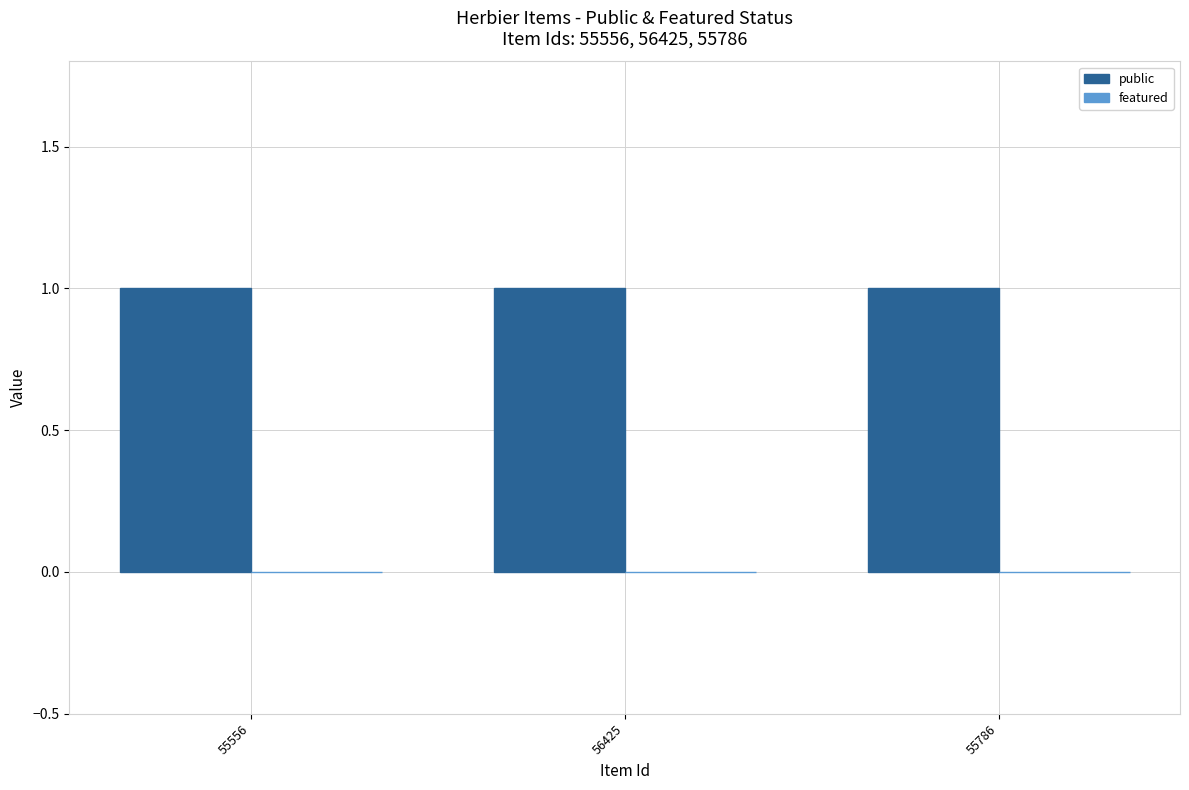

List the series in order of their overall mean, highest first.

public, featured